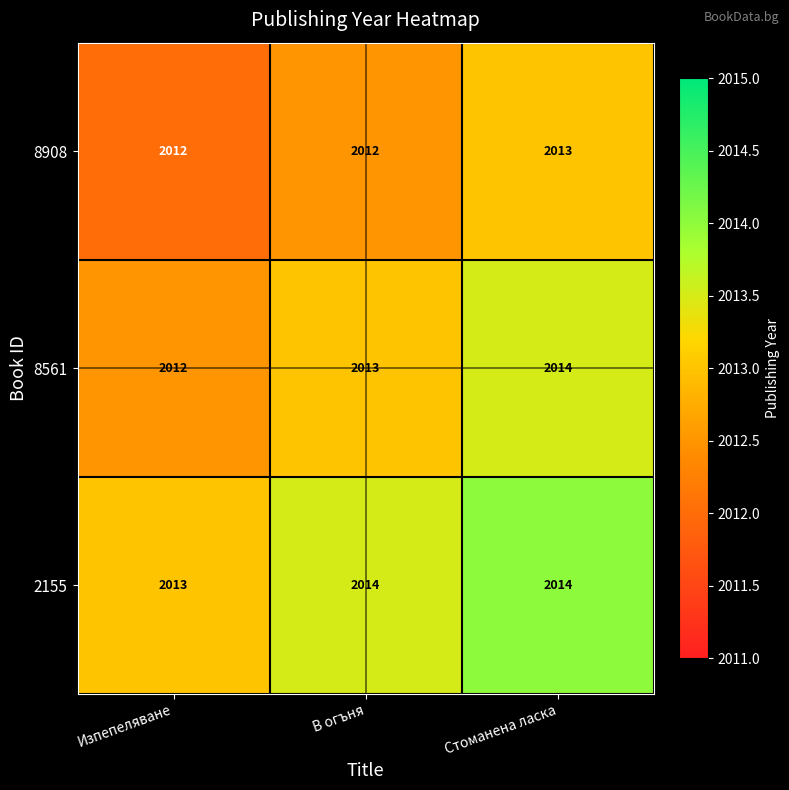

Reading left to right, what are all the values shown in this chart?

8908: Изпепеляване=2012	В огъня=2012	Стоманена ласка=2013
8561: Изпепеляване=2012	В огъня=2013	Стоманена ласка=2014
2155: Изпепеляване=2013	В огъня=2014	Стоманена ласка=2014